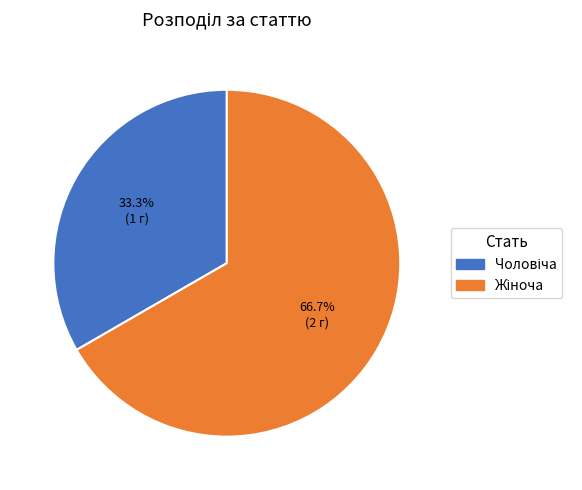

Does any single category account for the majority?

Yes